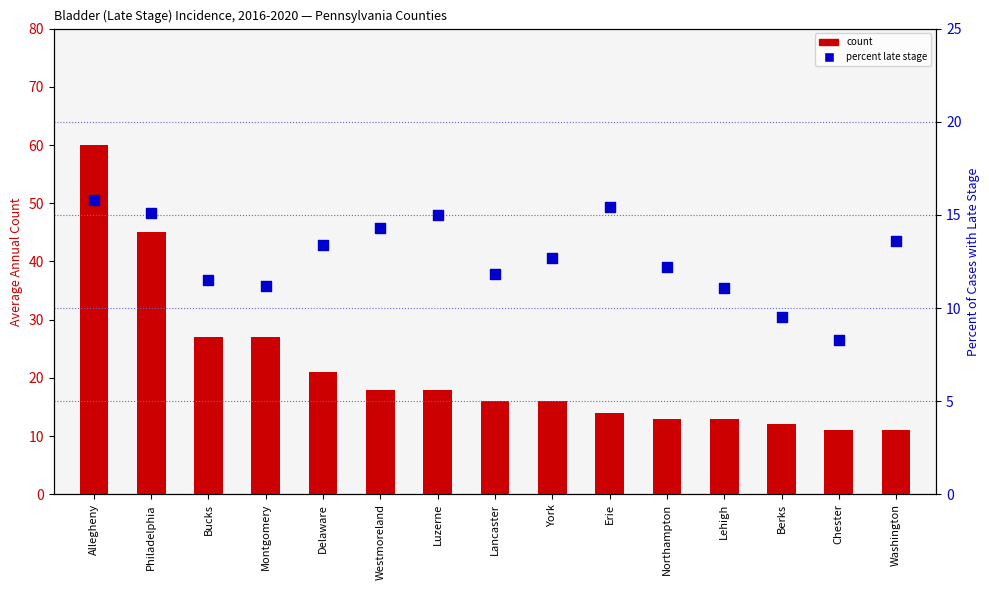

What are all the series names shown in the legend?

count, percent late stage